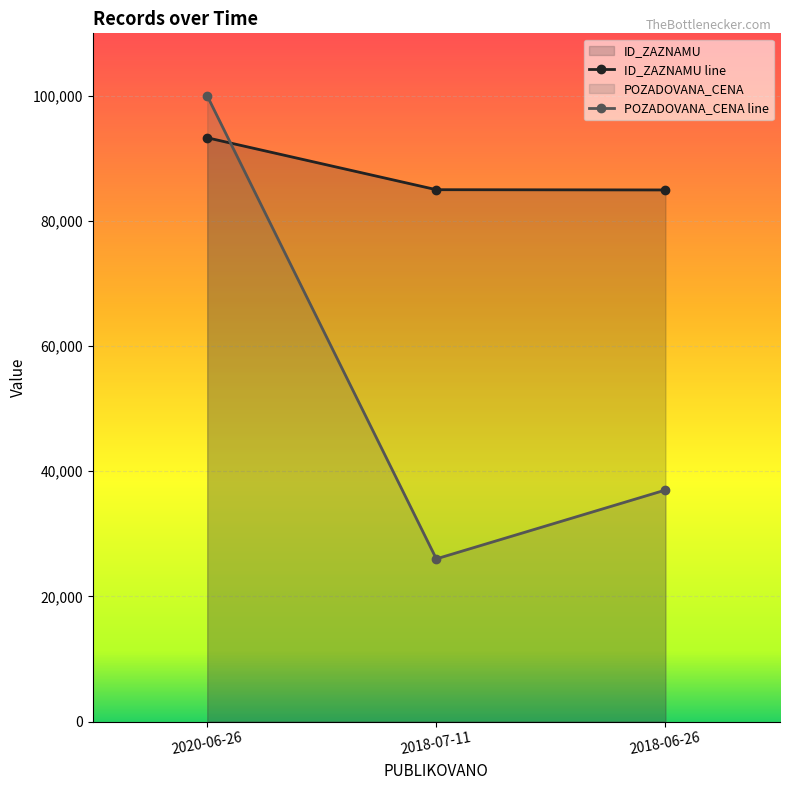

At which label is ID_ZAZNAMU closest to 89137?

2018-07-11